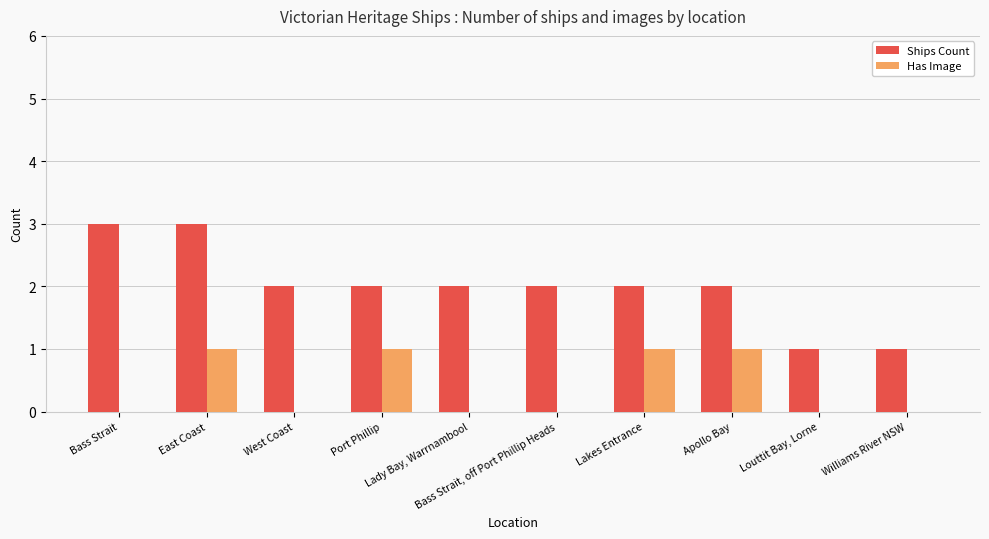

The Has Image series shows 1 at Lakes Entrance. True or false?

True